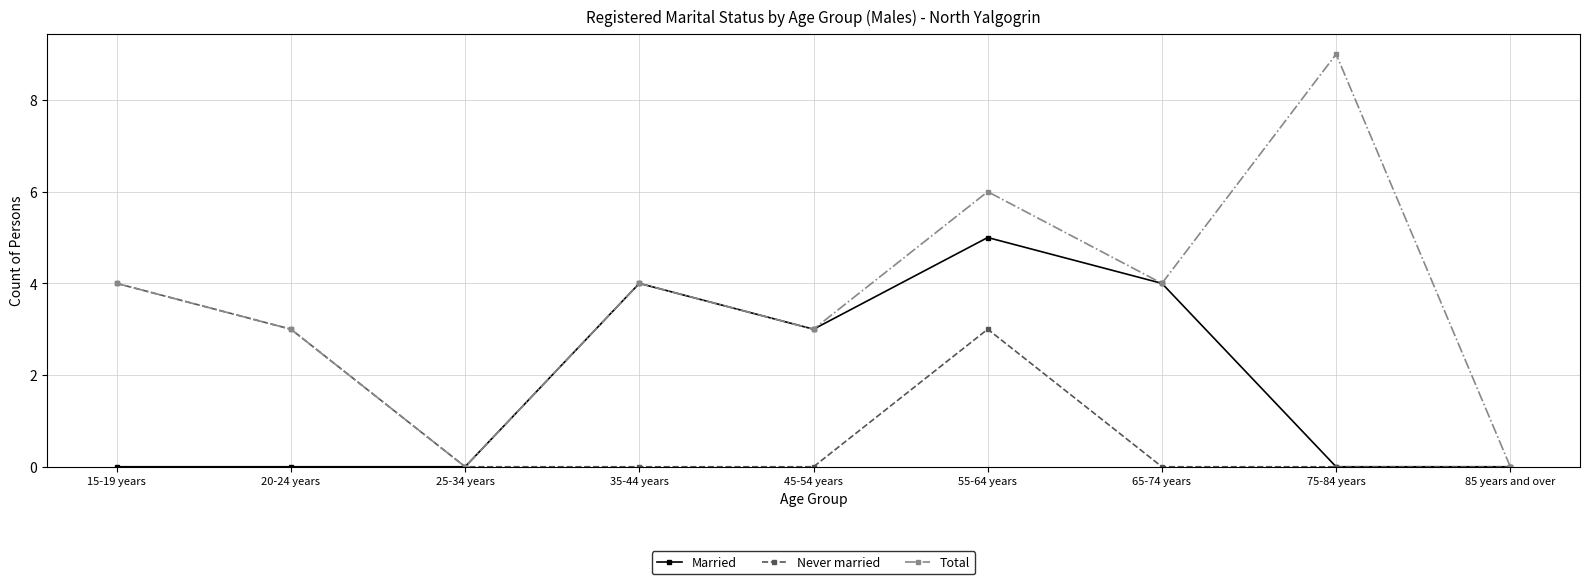

Reading left to right, list all the values displayed in this chart.

Married: 15-19 years=0	20-24 years=0	25-34 years=0	35-44 years=4	45-54 years=3	55-64 years=5	65-74 years=4	75-84 years=0	85 years and over=0
Never married: 15-19 years=4	20-24 years=3	25-34 years=0	35-44 years=0	45-54 years=0	55-64 years=3	65-74 years=0	75-84 years=0	85 years and over=0
Total: 15-19 years=4	20-24 years=3	25-34 years=0	35-44 years=4	45-54 years=3	55-64 years=6	65-74 years=4	75-84 years=9	85 years and over=0